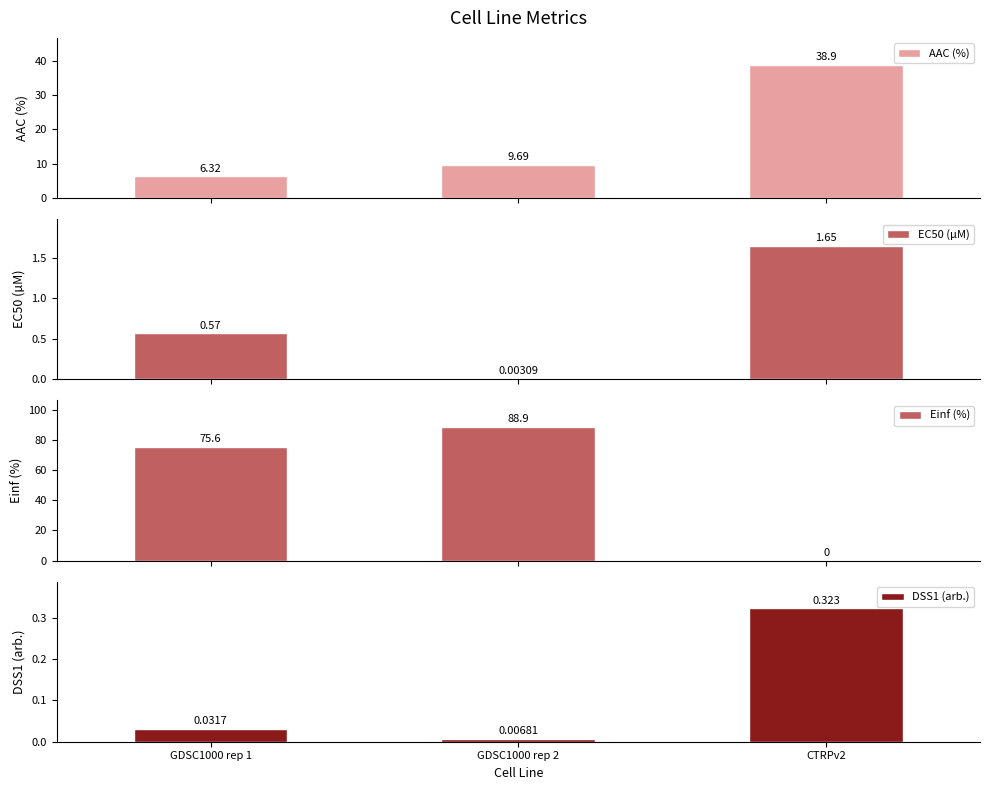

Count the number of categories in the chart.

3